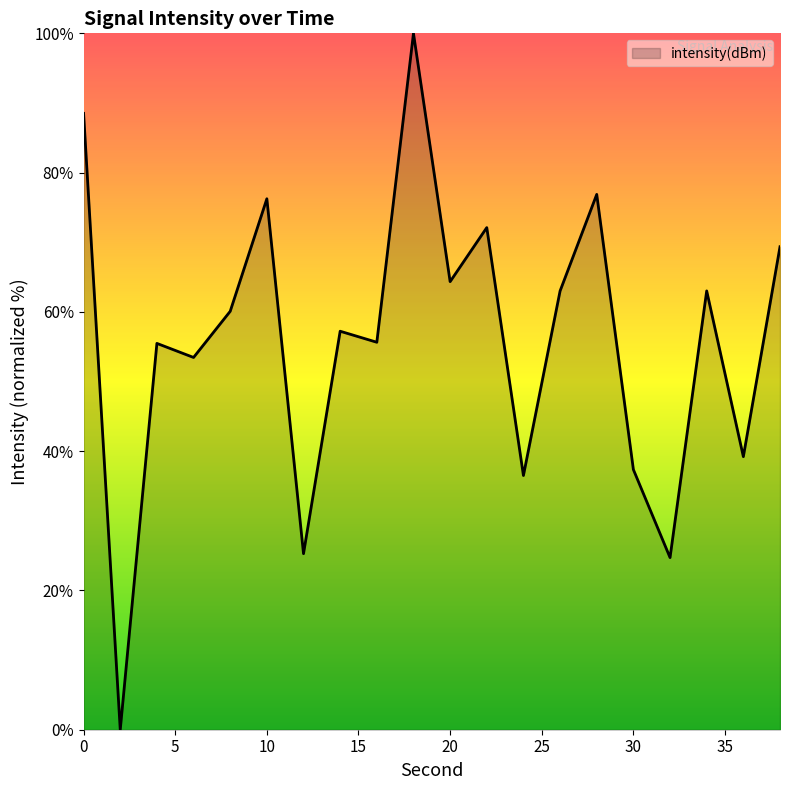

Count the number of values greater than 60.

10